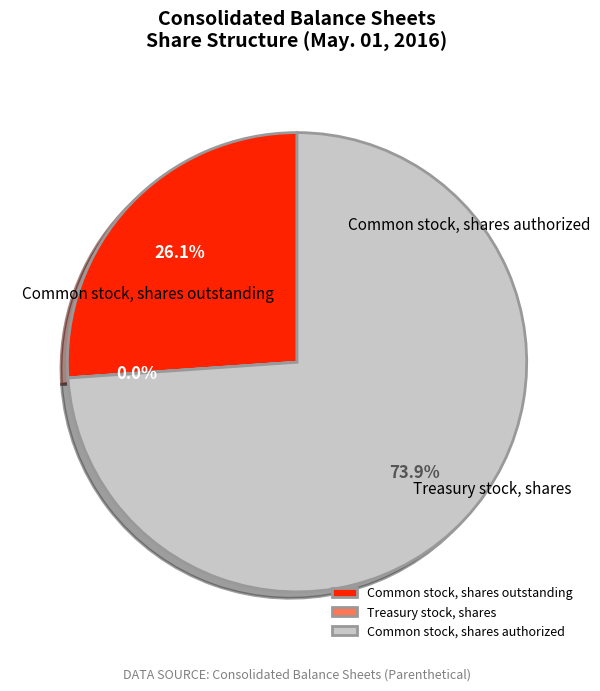

Which slice is the smallest?

Treasury stock, shares